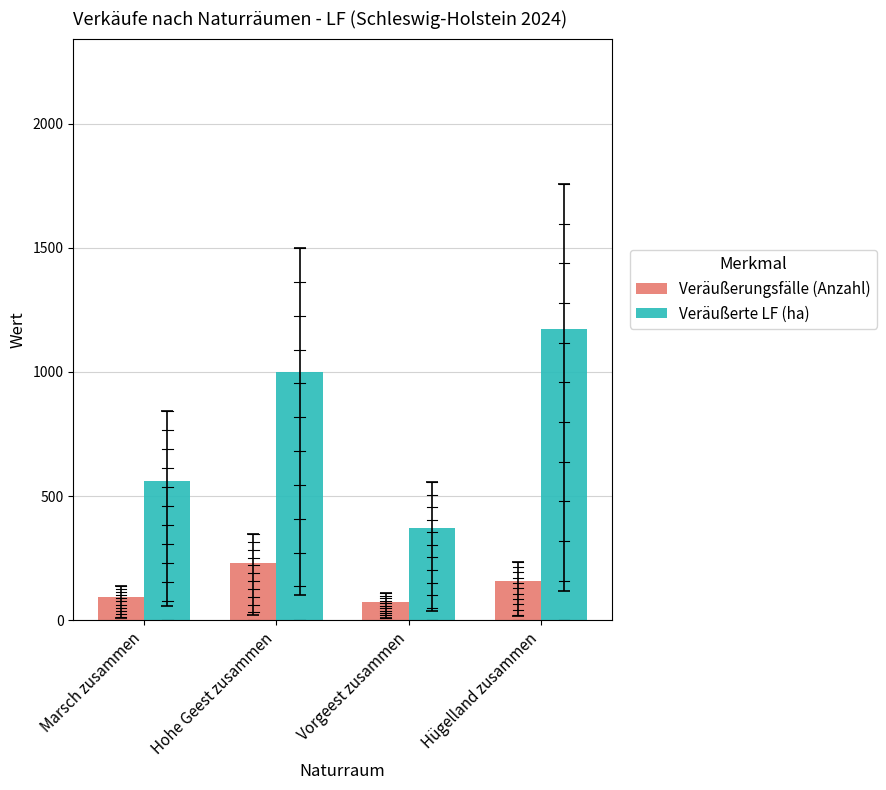

Which series has the largest range (max minus min)?

Veräußerte LF (ha)